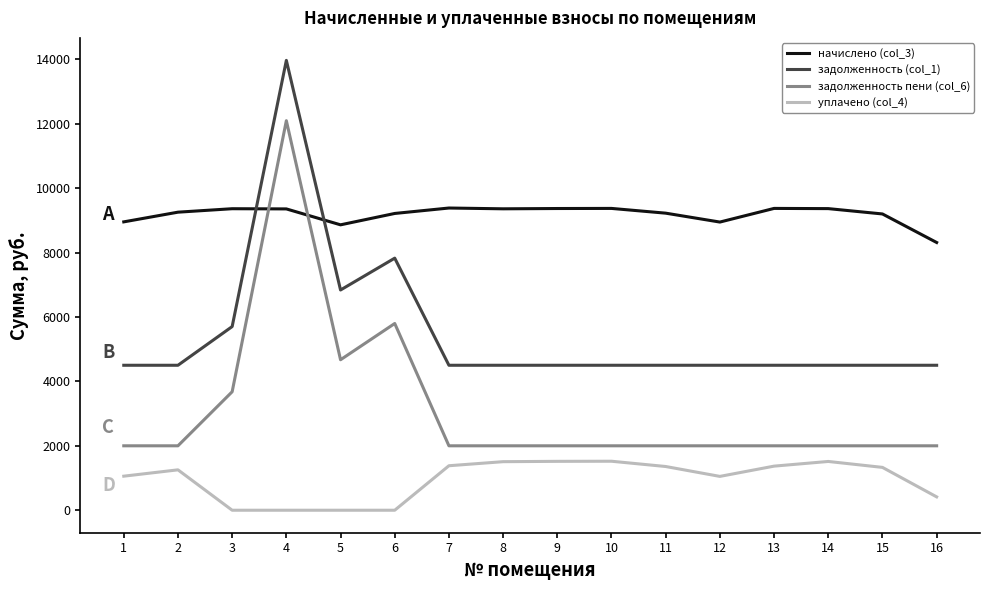

Where do задолженность (col_1) and начислено (col_3) first cross each other?

3 and 4